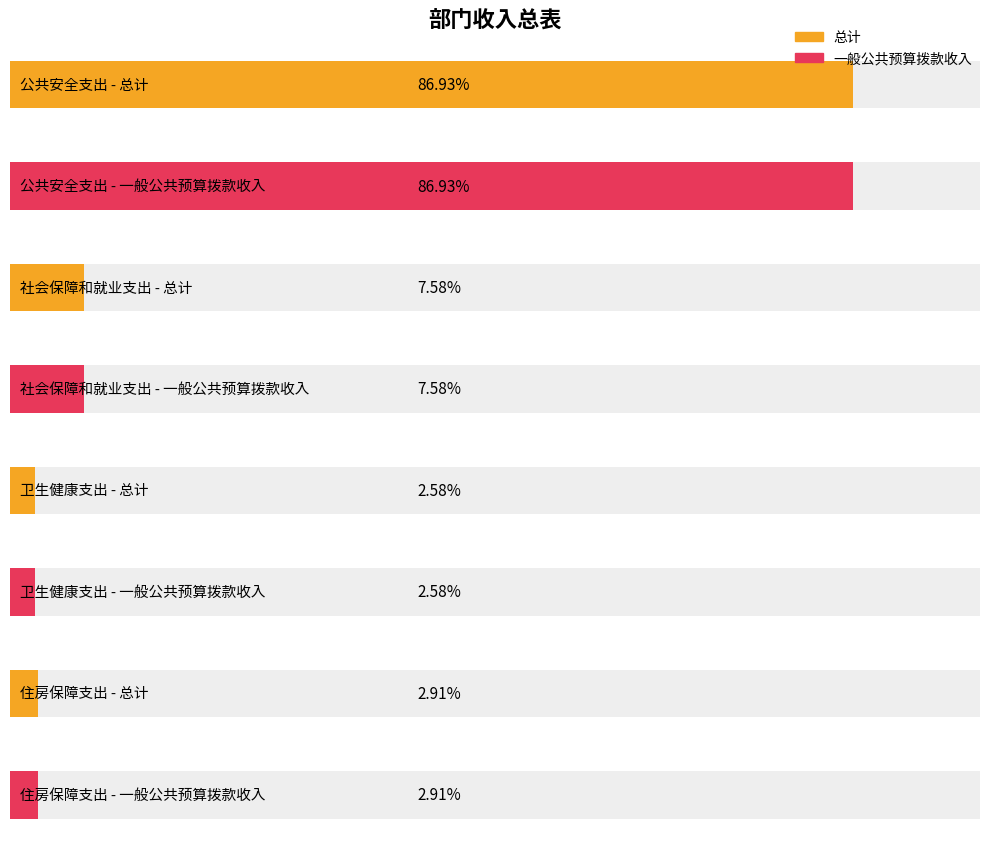

Is the value of 总计 at 社会保障和就业支出 greater than the value of 一般公共预算拨款收入 at 住房保障支出?

Yes